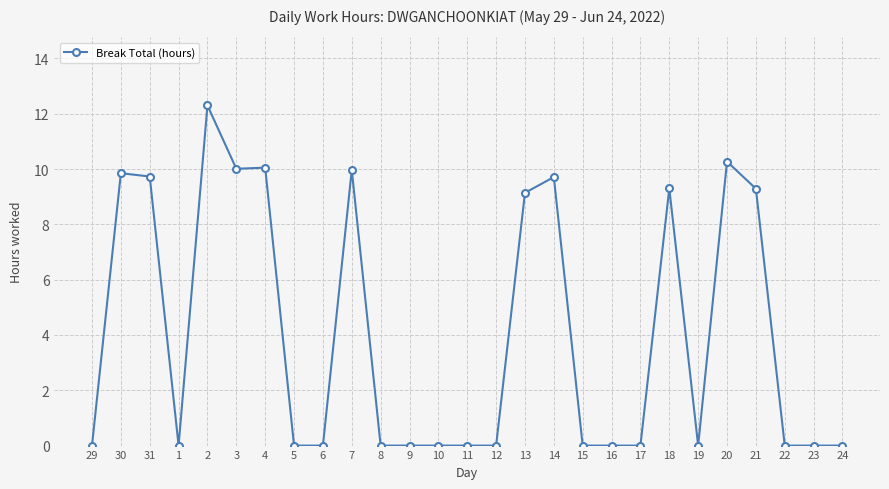

What is the label of the 22nd point from the left?

19